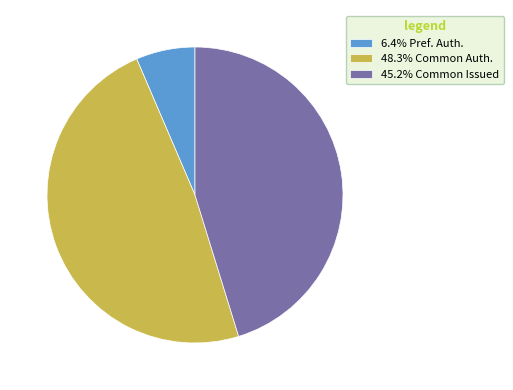

Combined, do 48.3% Common Auth. and 6.4% Pref. Auth. account for over 50%?

Yes